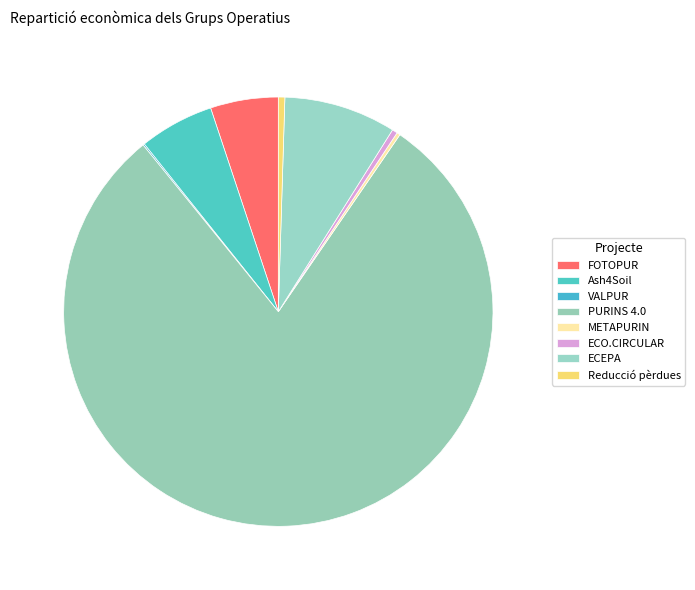

True or false: Reducció pèrdues accounts for 0% of the total.

True